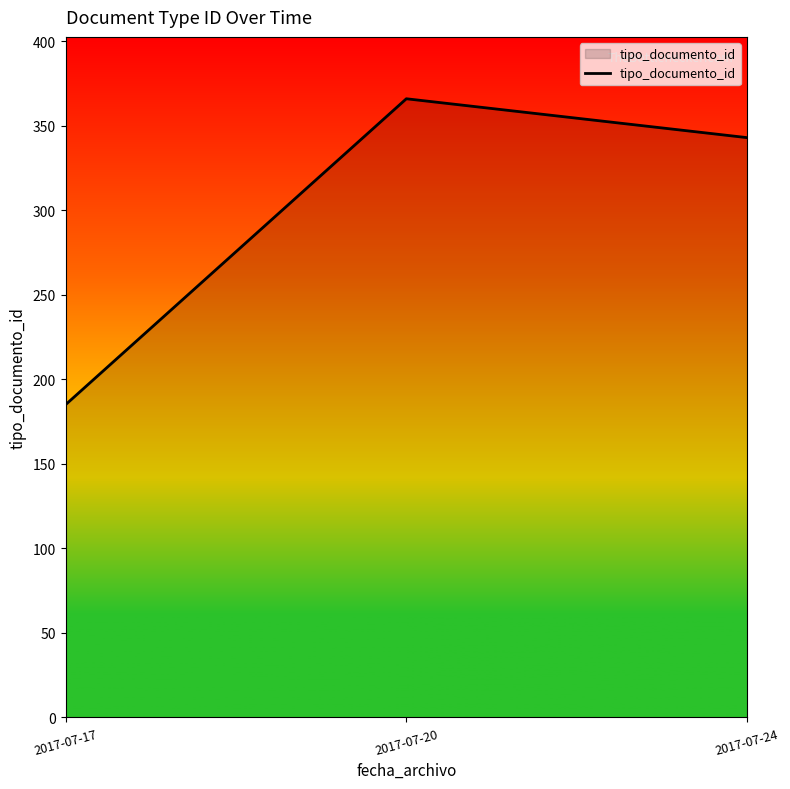

True or false: the data shows 111 at 2017-07-17.

False